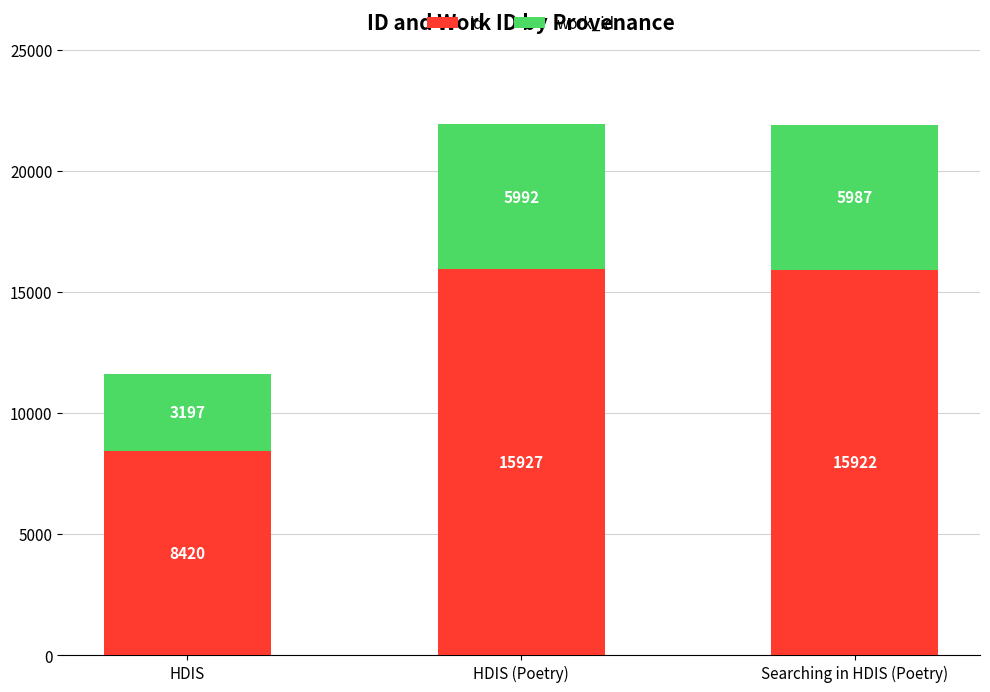

Reading left to right, list the values for the id series.

8420	15927	15922